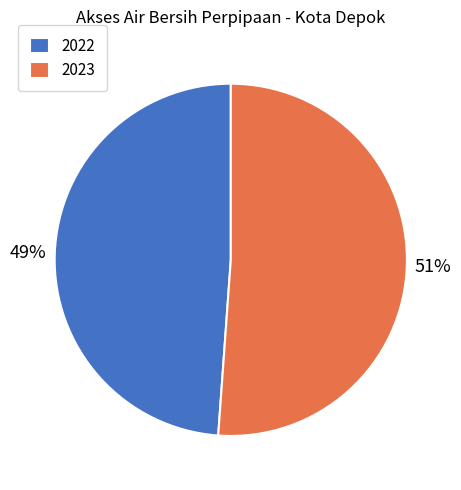

Does any single category account for the majority?

Yes